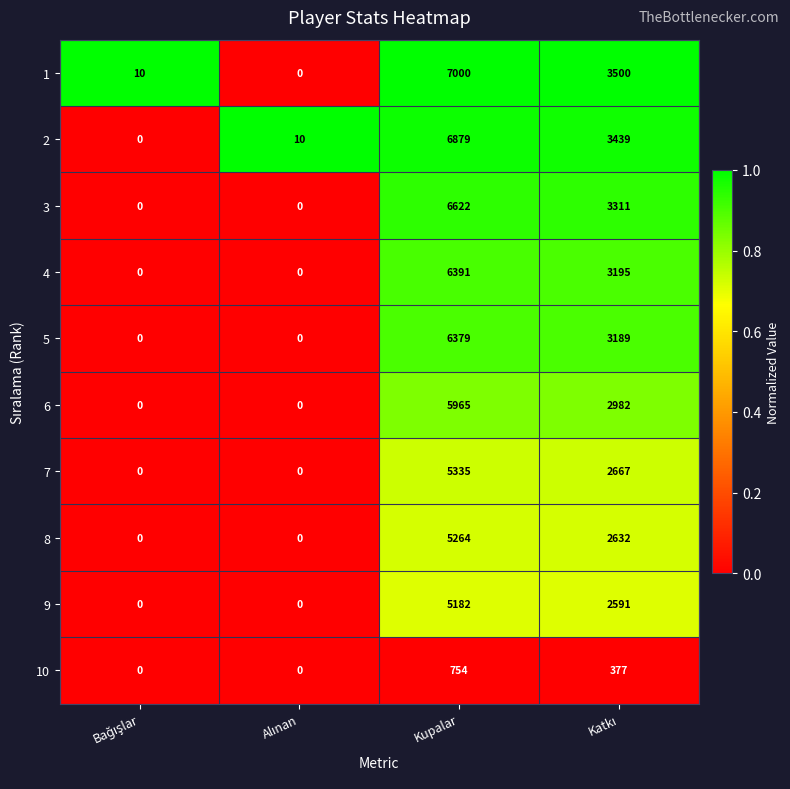

List the series in order of their peak value, highest first.

1, 2, 3, 4, 5, 6, 7, 8, 9, 10